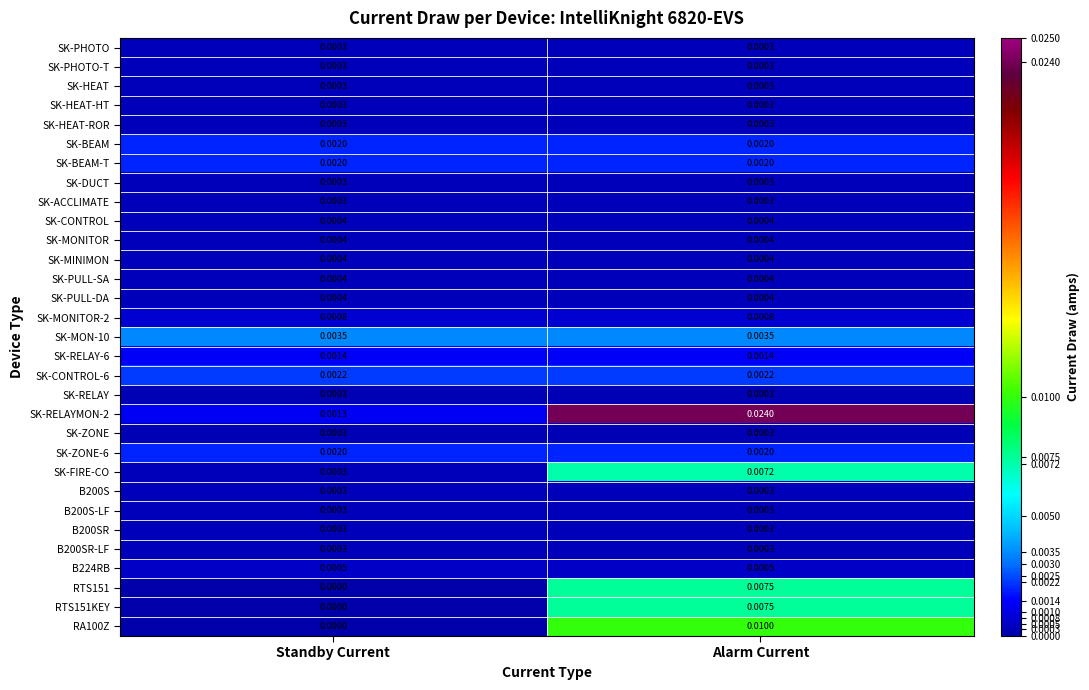

How many data points does each series have?

2